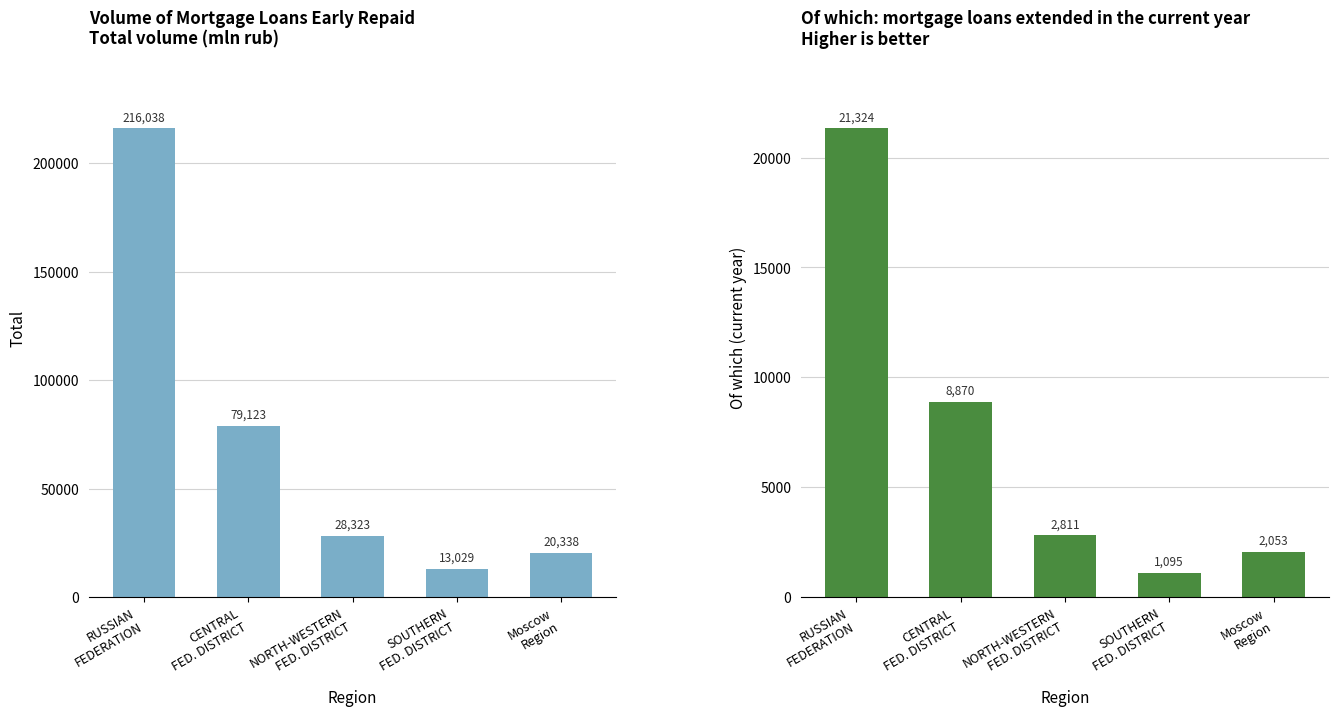

Rank the series at Moscow
Region from lowest to highest value.

Of which (current year), Total